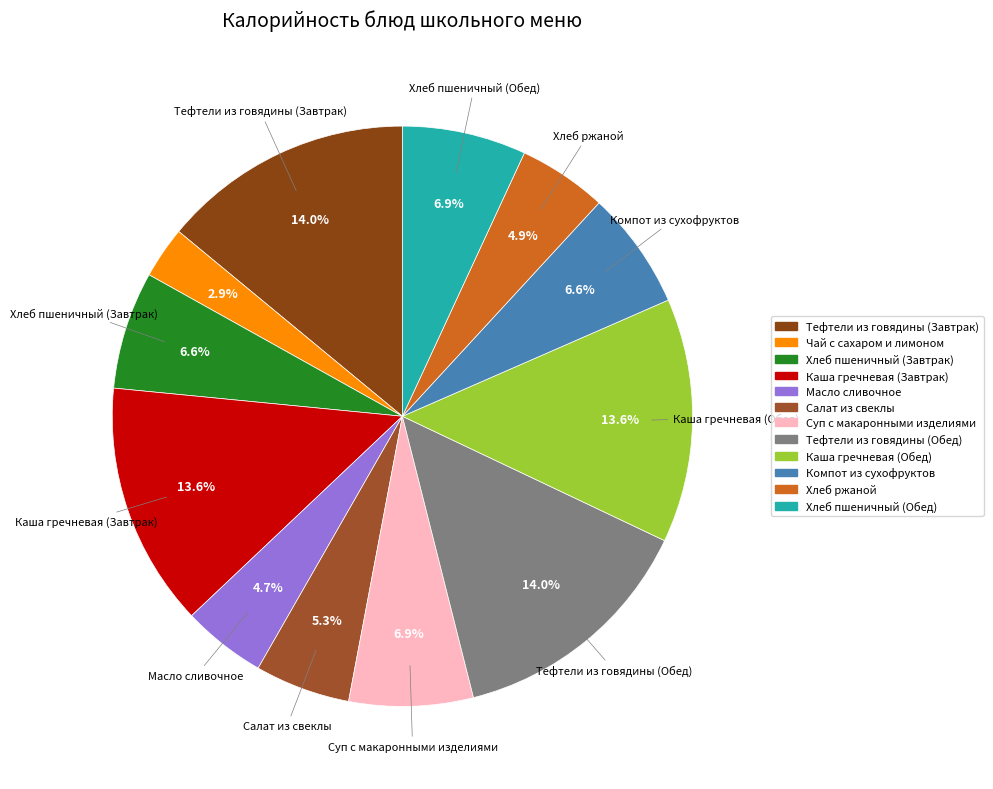

Is there a majority slice in this chart?

No